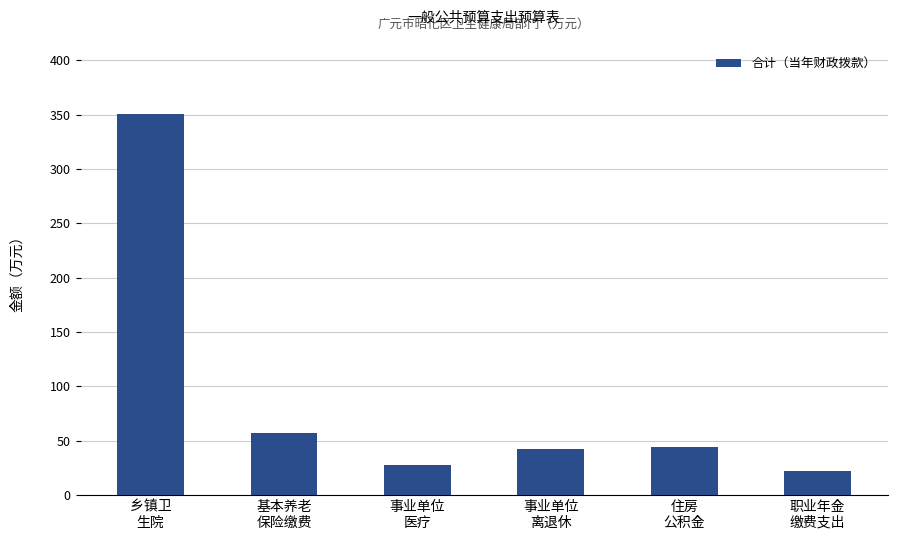

Which label corresponds to the smallest value in the chart?

职业年金
缴费支出